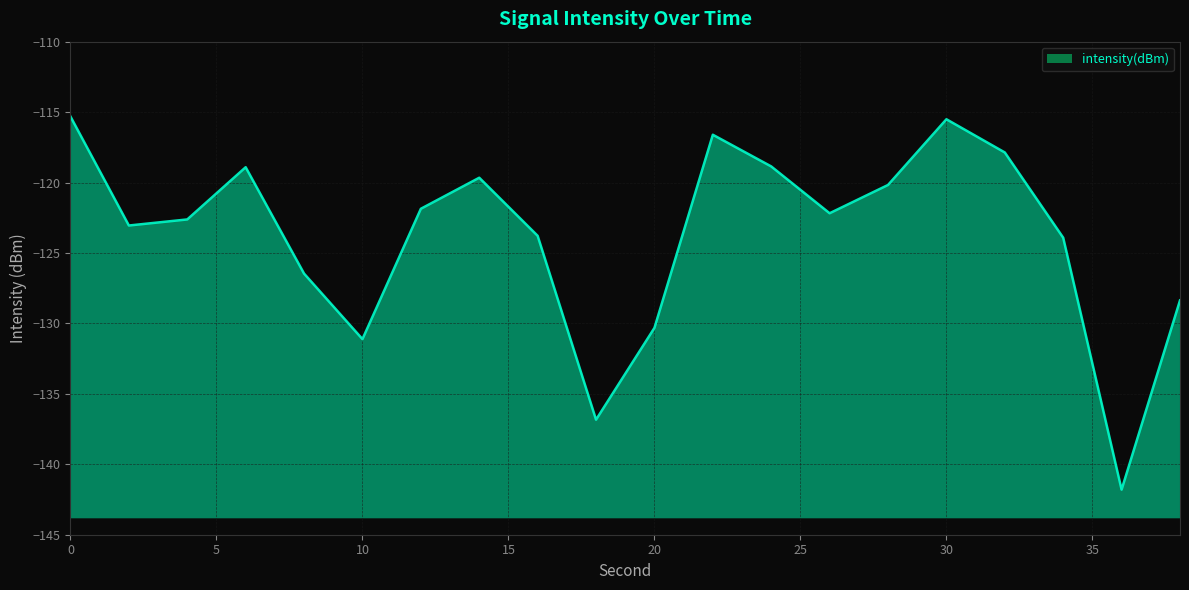

What is the change in value from 6 to 26?

-3.3